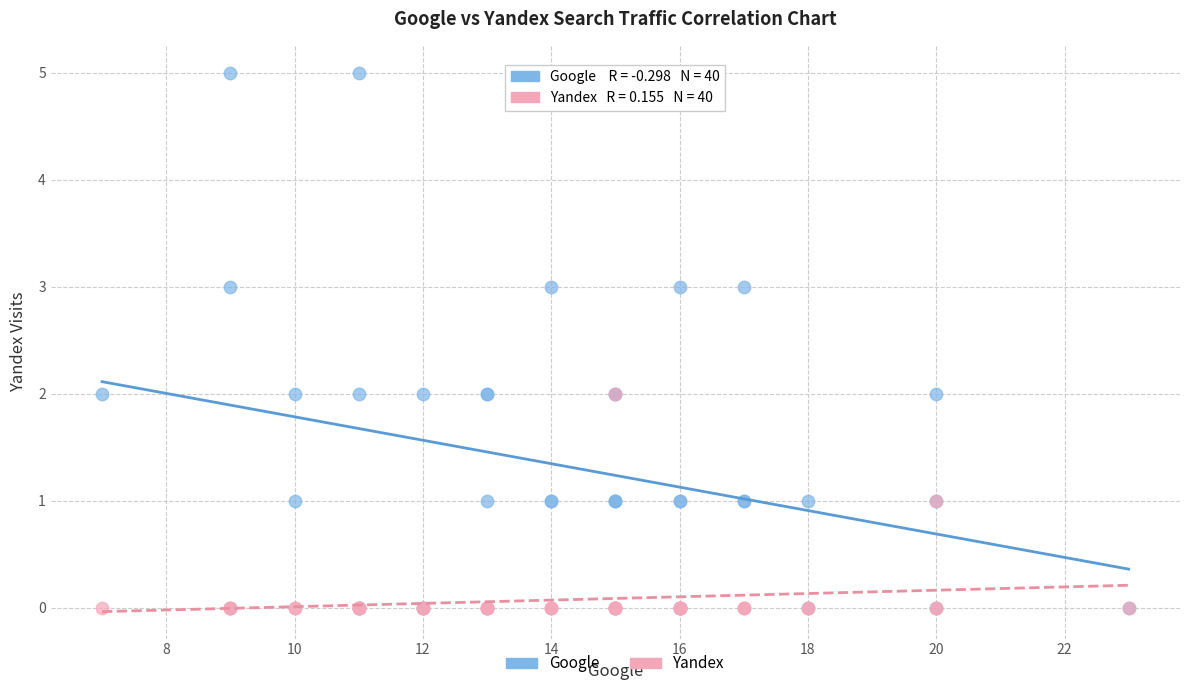

Which series reaches the maximum Y coordinate?

Google